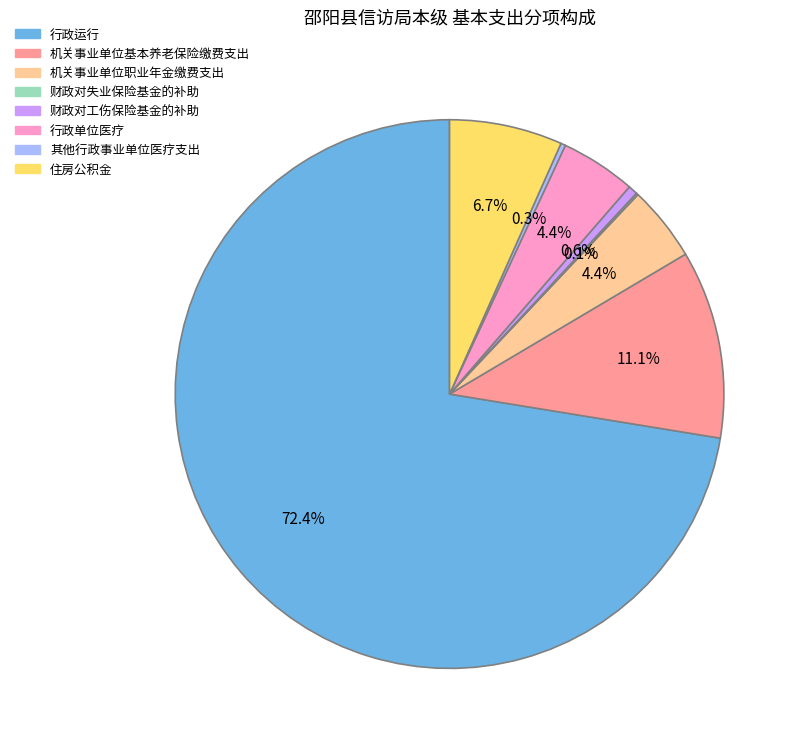

Which slice represents more than half of the pie?

行政运行